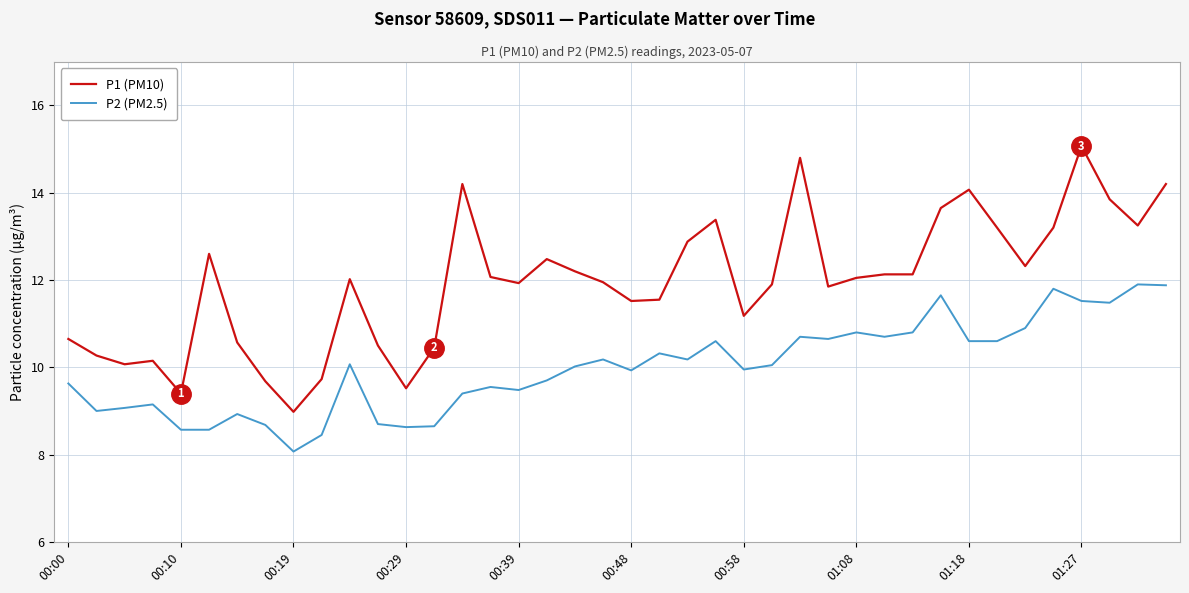

Rank the series by their maximum value, from highest to lowest.

P1 (PM10), P2 (PM2.5)